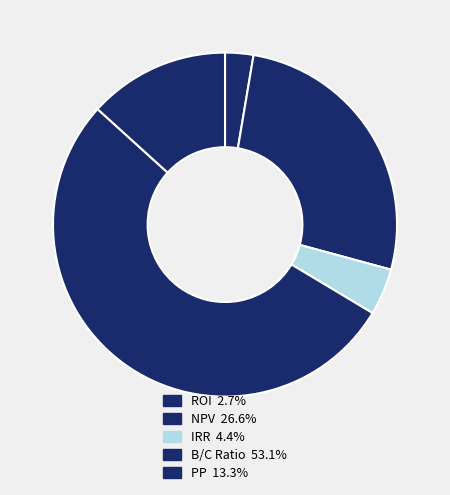

What is the smallest slice in the pie chart?

ROI